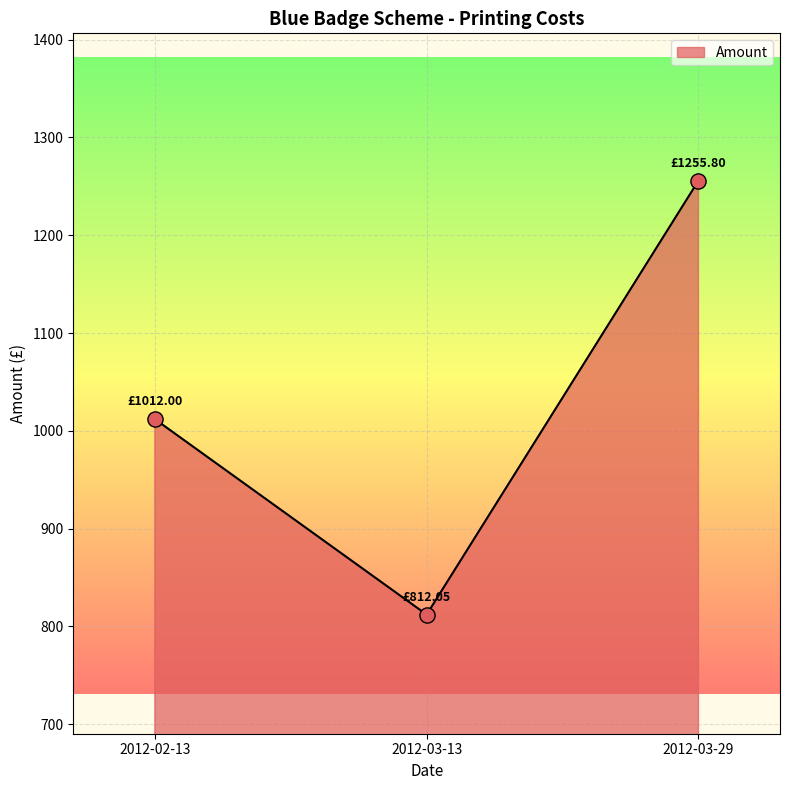

What is the ratio of the value at 2012-03-29 to the value at 2012-02-13?

1.2